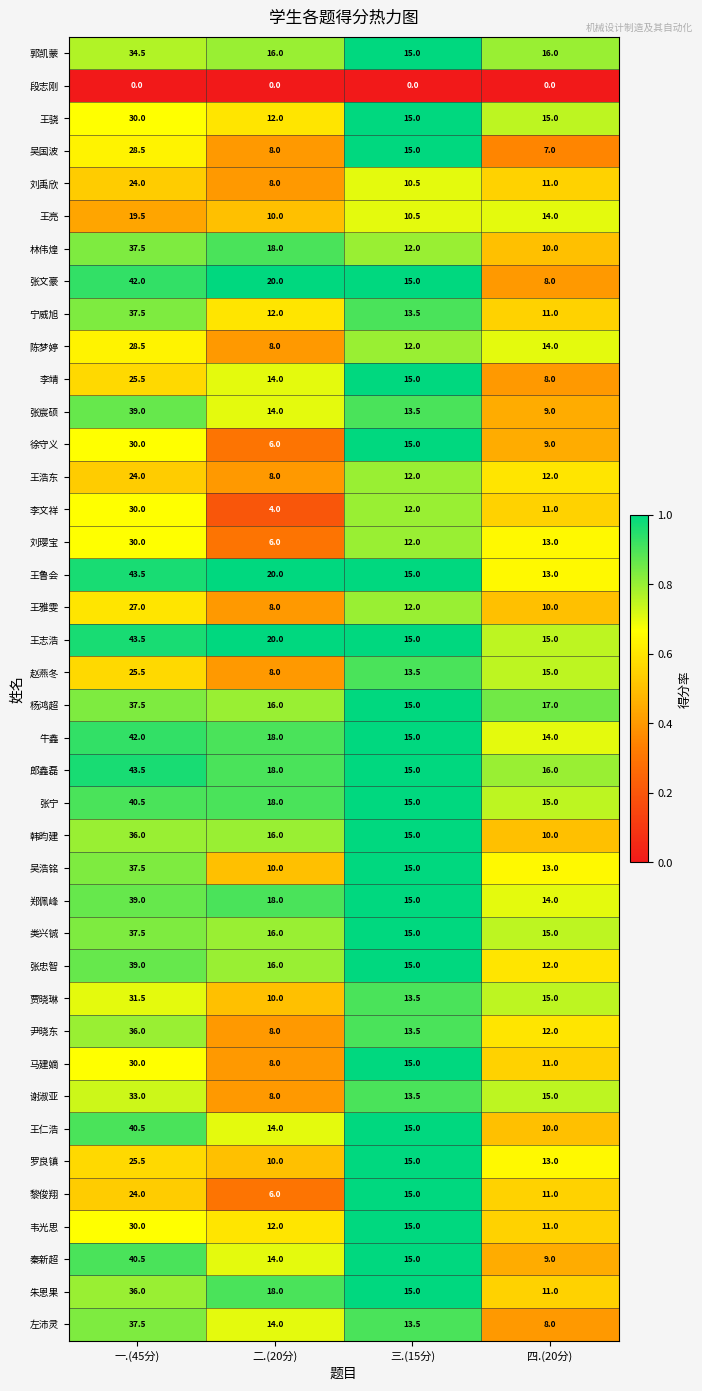

What is the average value of the 秦新超 series?

19.6